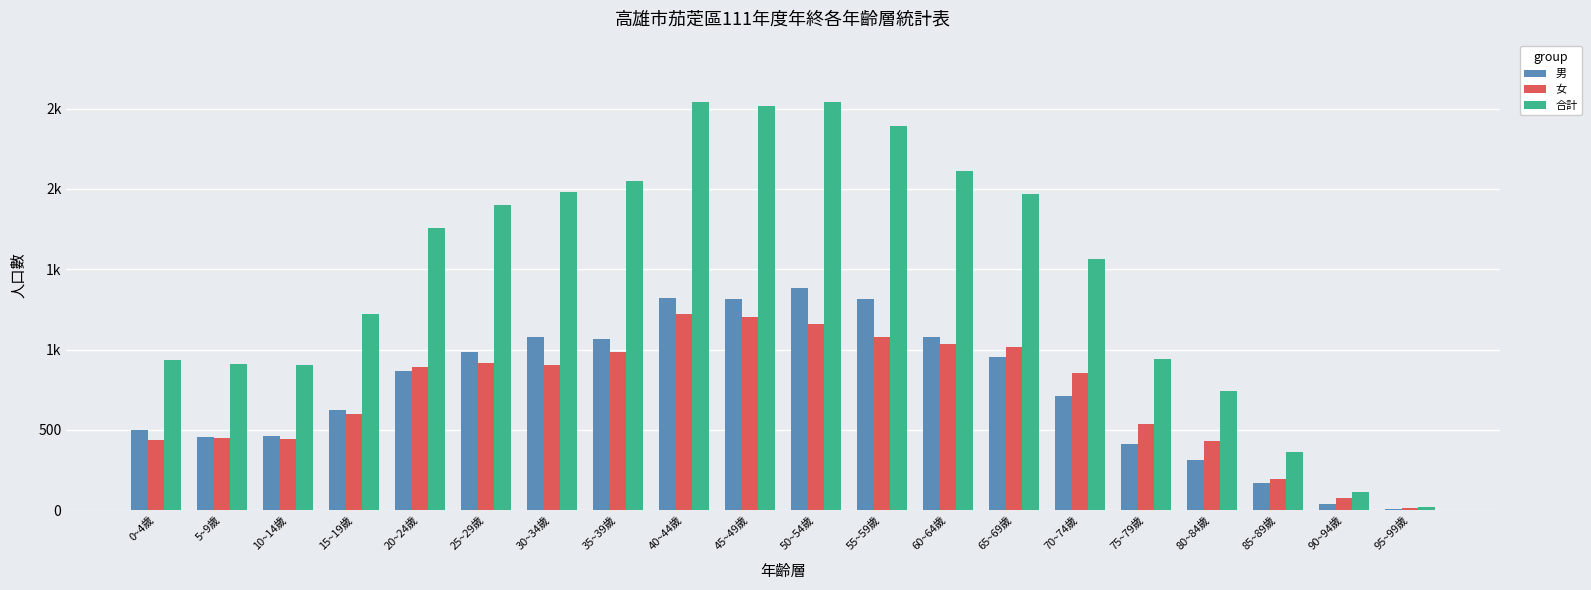

Are the bars horizontal?

No